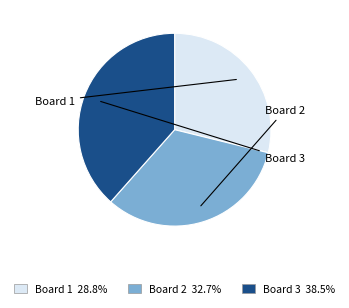

True or false: Board 1 accounts for 29% of the total.

True